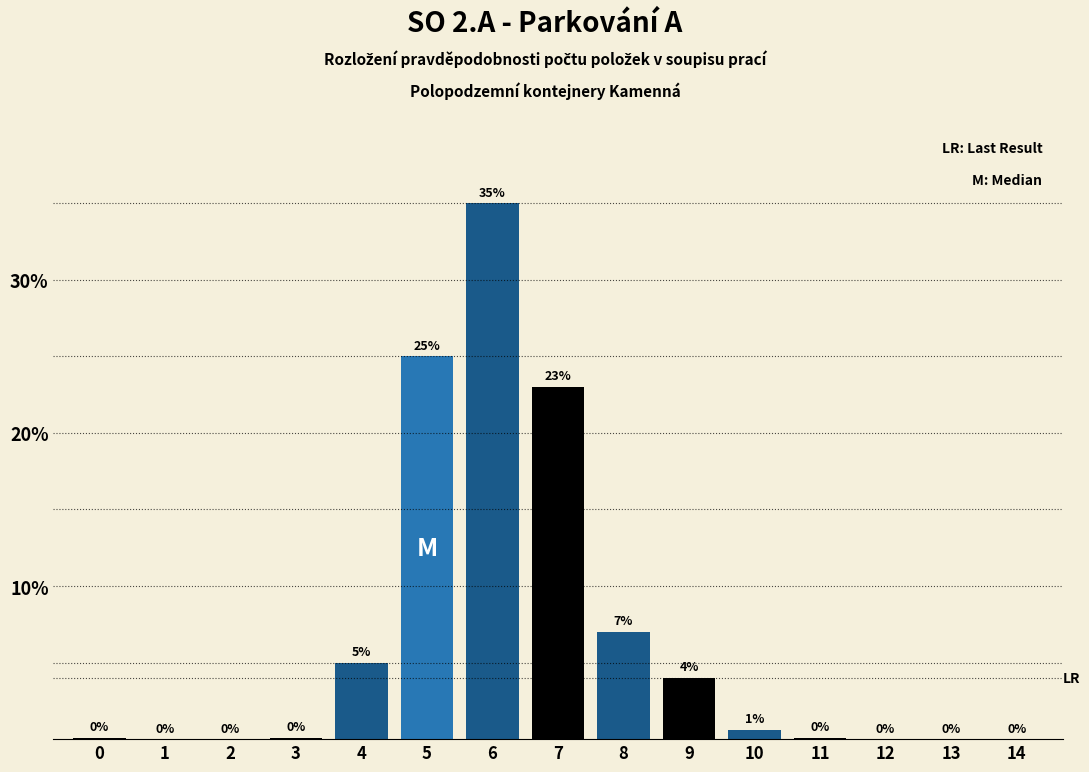

True or false: the data shows 59.2 at 6.

False